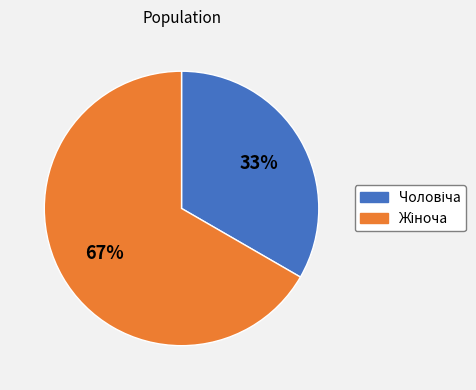

Is there any slice that represents more than half of the pie?

Yes